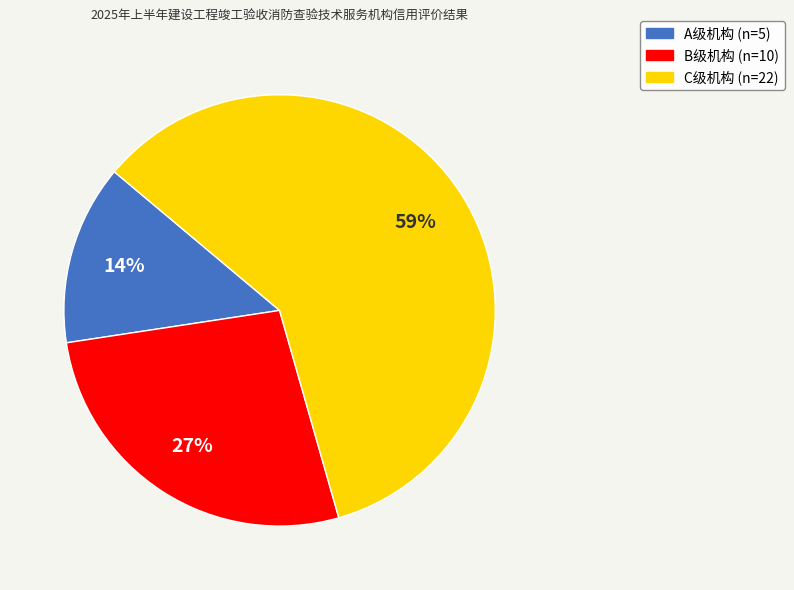

To the nearest percent, what is the average slice percentage?

33%